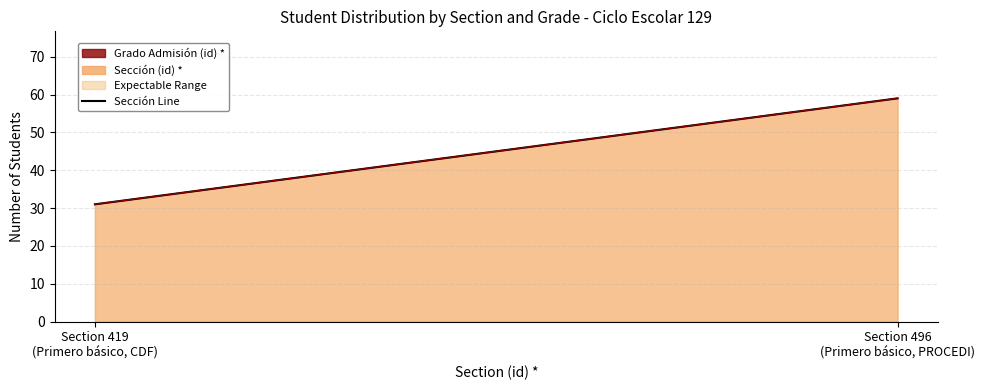

What is the label of the 1st point from the left?

Section 419
(Primero básico, CDF)